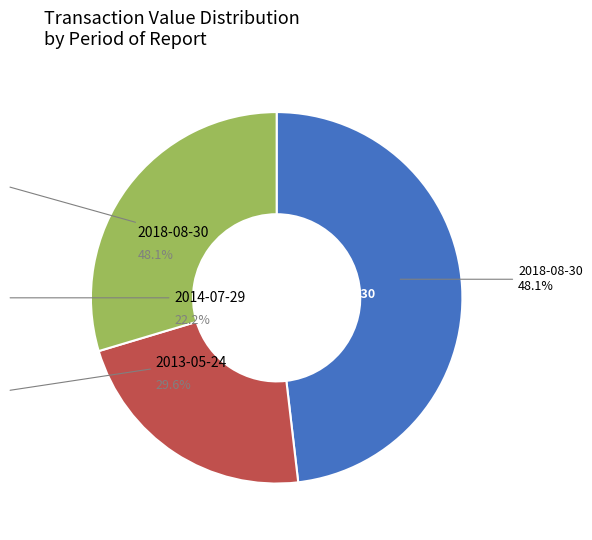

Is 2014-07-29 the majority of the pie?

No